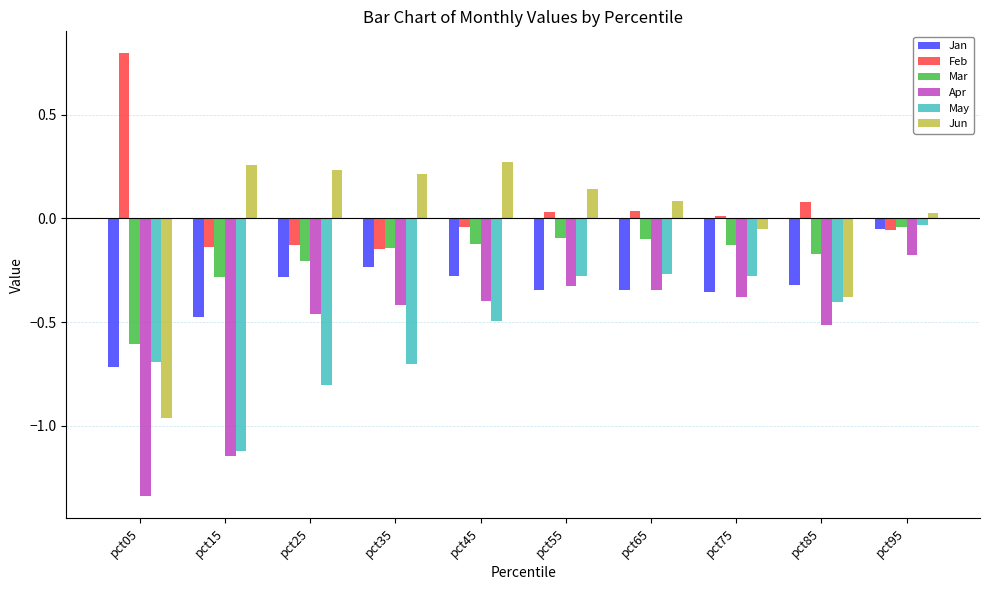

What are all the series names shown in the legend?

Jan, Feb, Mar, Apr, May, Jun